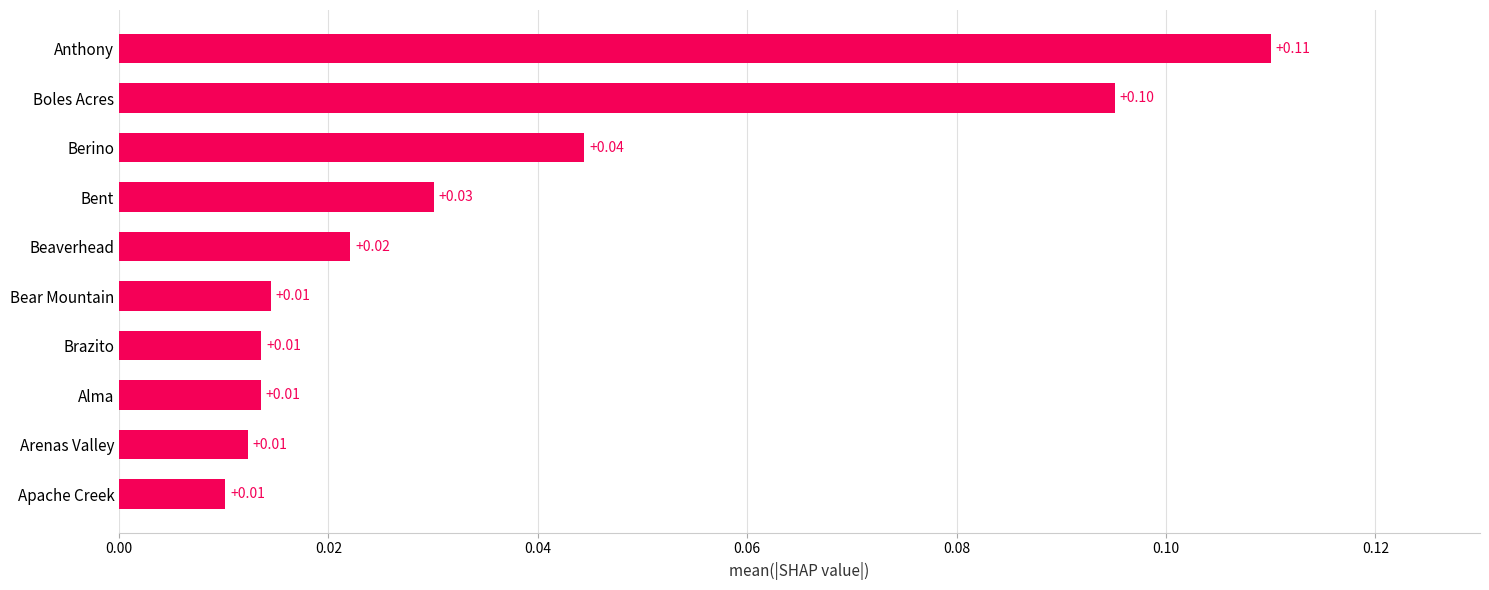

Which label corresponds to the largest value in the chart?

Anthony